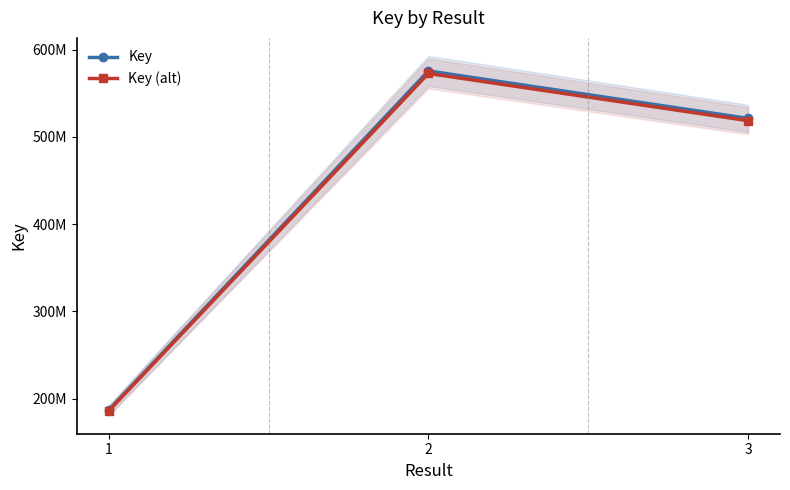

What are all the series names shown in the legend?

Key, Key (alt)